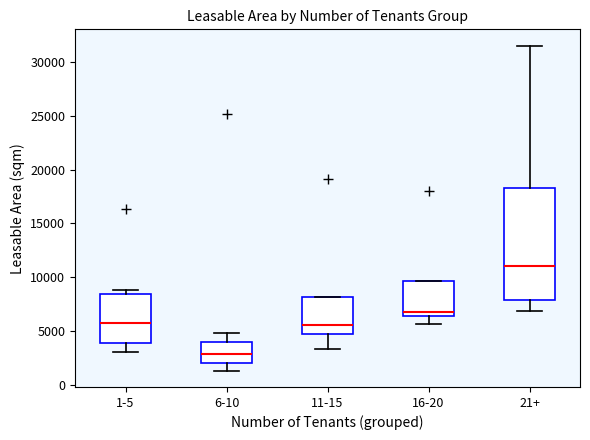

Comparing the boxes themselves (not the whiskers), which one is the tallest?

21+